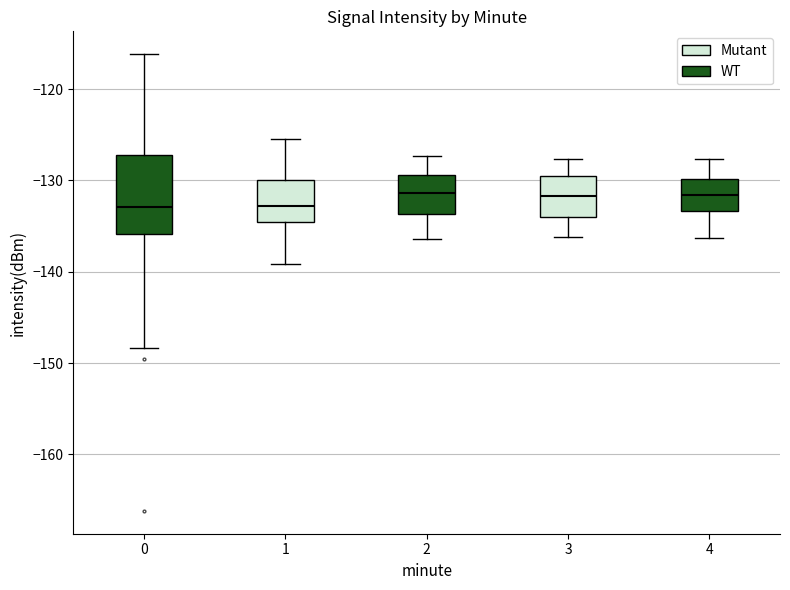

Where does the upper whisker of the box at x = 2 end on the y-axis? The values are not printed on the chart, so give them approximately, as read against the axis.

-127